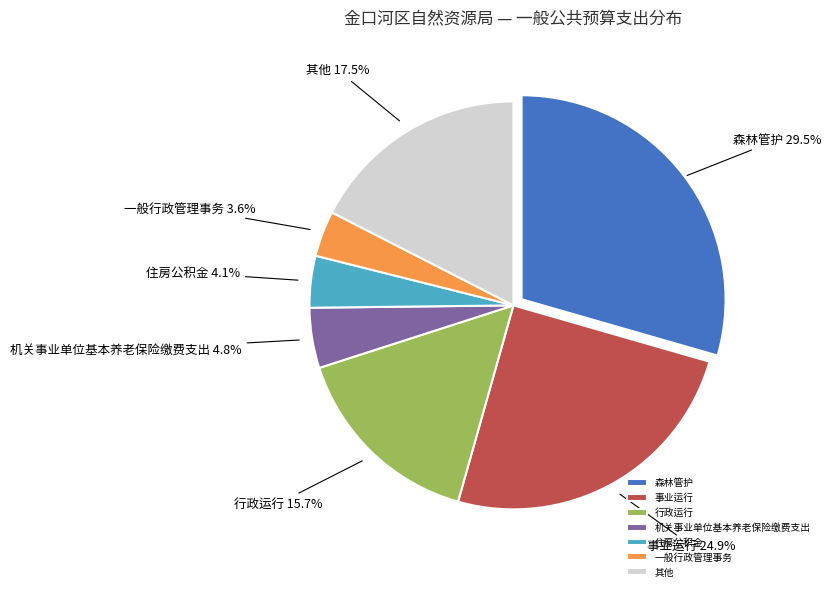

What is the ratio of the value at 行政运行 to the value at 事业运行?

0.6